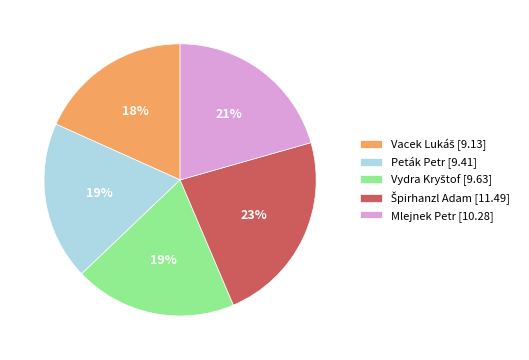

True or false: Peták Petr accounts for 19% of the total.

True